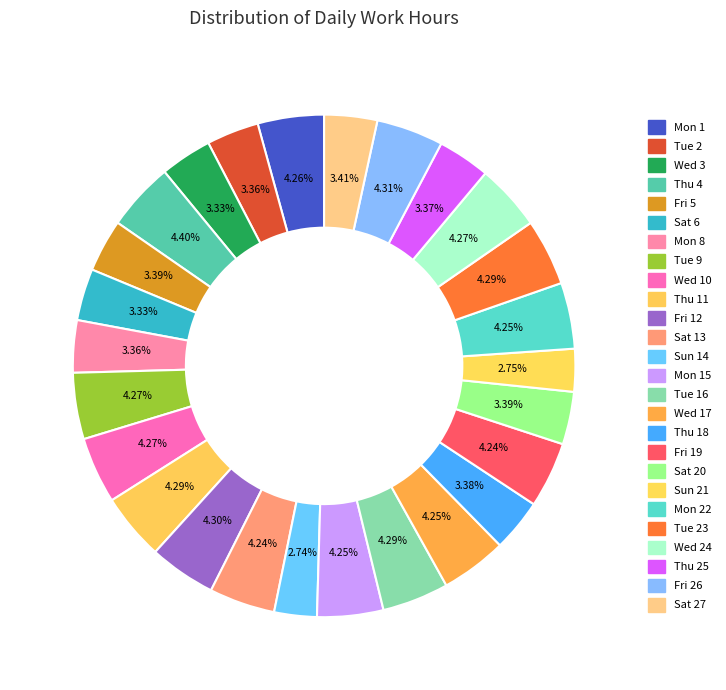

Count the number of slices in the pie.

26